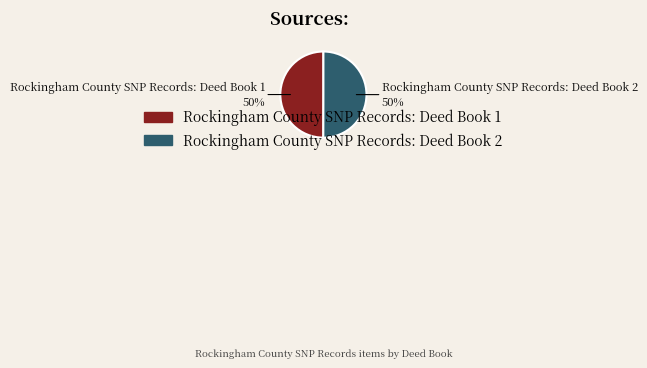

Combined, do Rockingham County SNP Records: Deed Book 2 and Rockingham County SNP Records: Deed Book 1 account for over 50%?

Yes